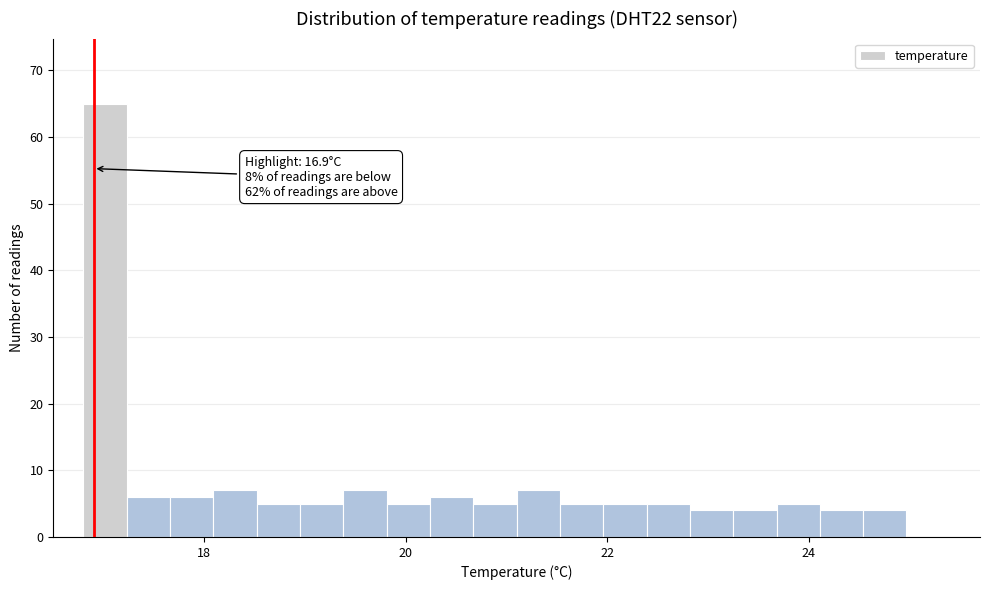

Read against the x-axis, roughly where is the centre of the tallest bar?

17.0